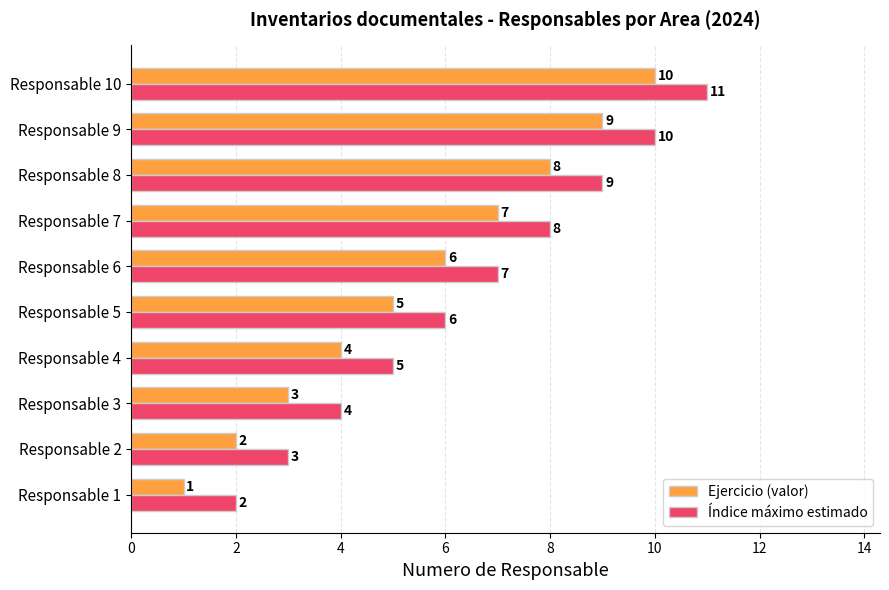

At which label is Índice máximo estimado closest to 6?

Responsable 5